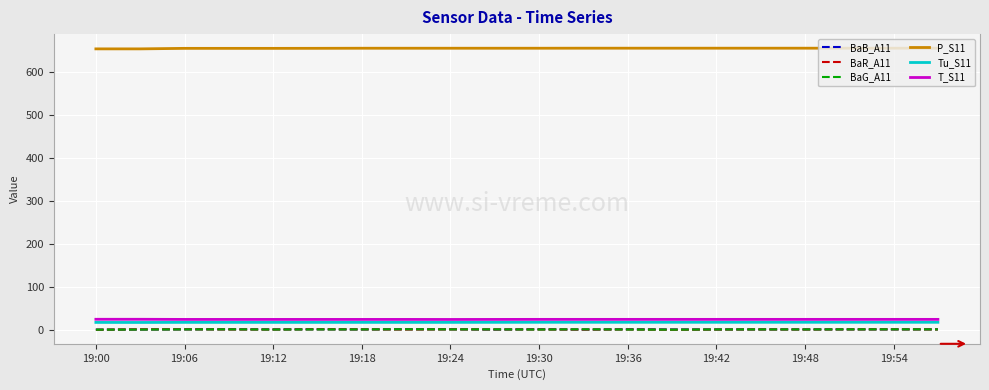

What is the minimum value for T_S11?

23.8